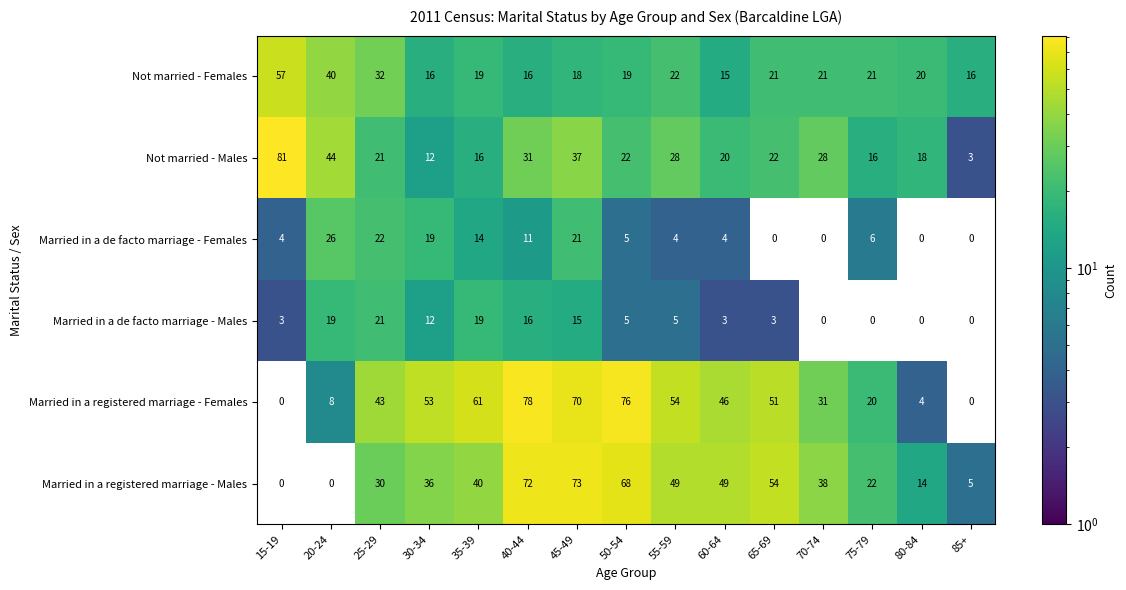

Which series has the largest total across all categories?

Married in a registered marriage - Females